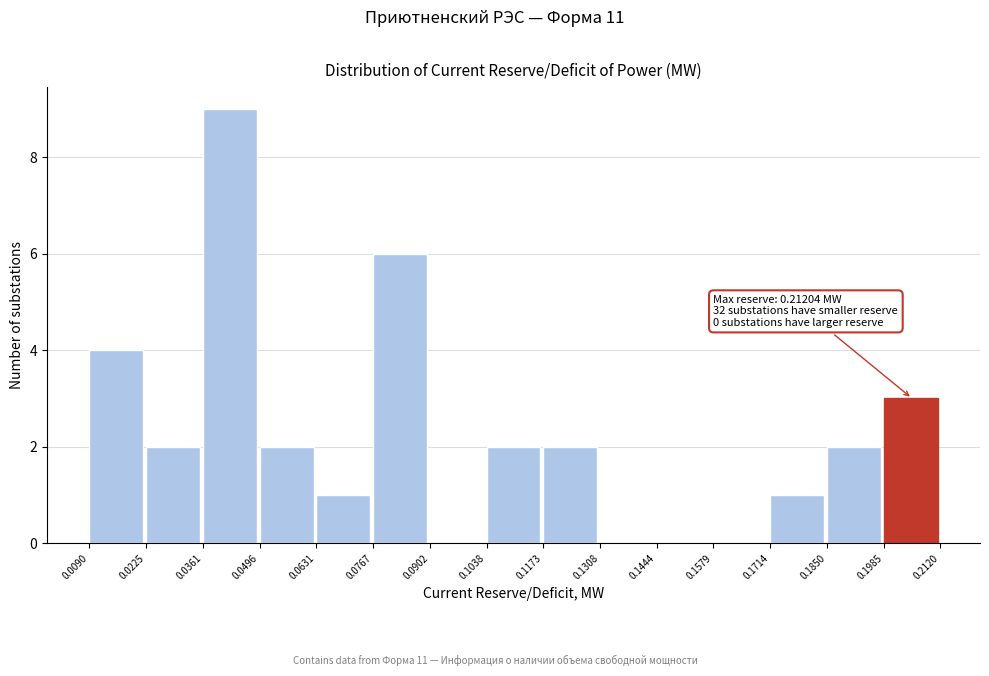

Which range on the x-axis has the tallest bar?

0.0361 to 0.0496